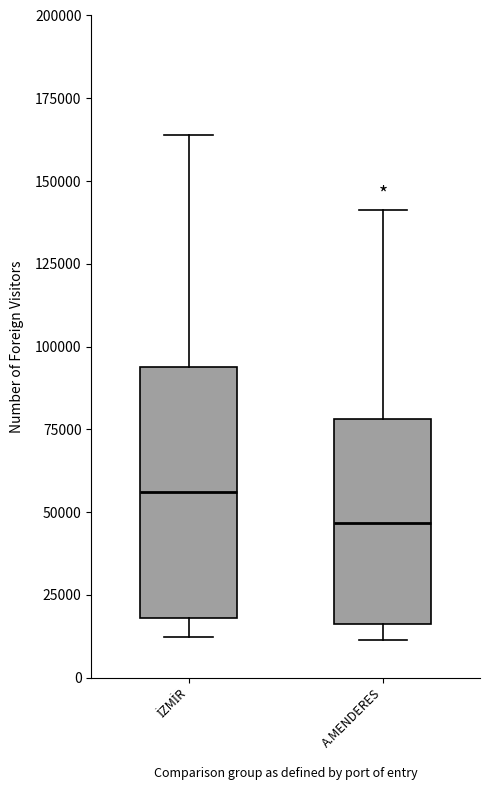

Where does the lower whisker of the box for İZMİR end on the y-axis? The values are not printed on the chart, so give them approximately, as read against the axis.

10000